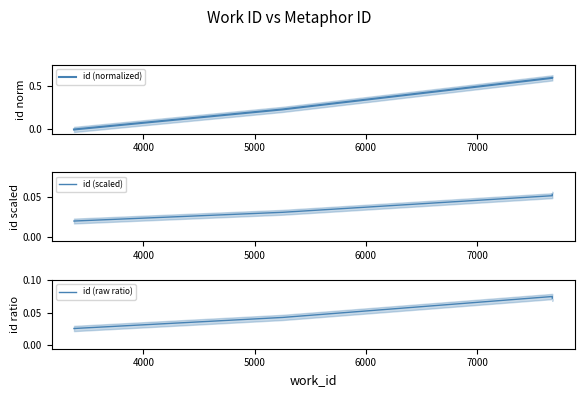

What is the highest value of the id (scaled) series?

0.1